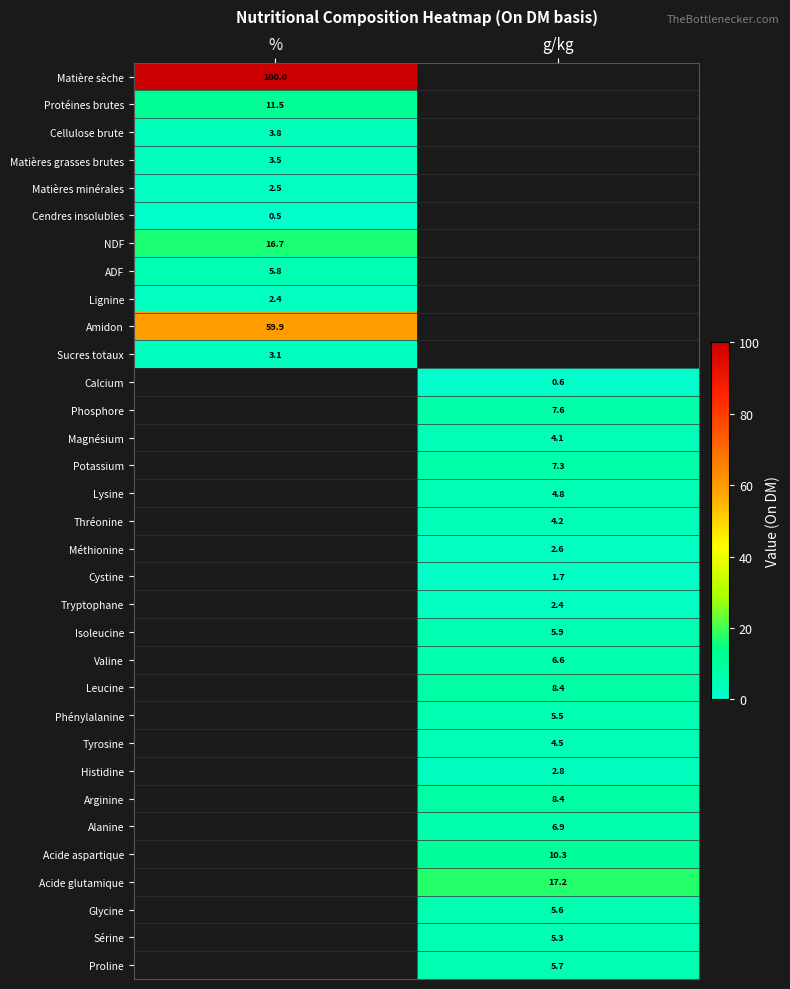

Is the value of Matières grasses brutes at % greater than the value of Phénylalanine at g/kg?

No